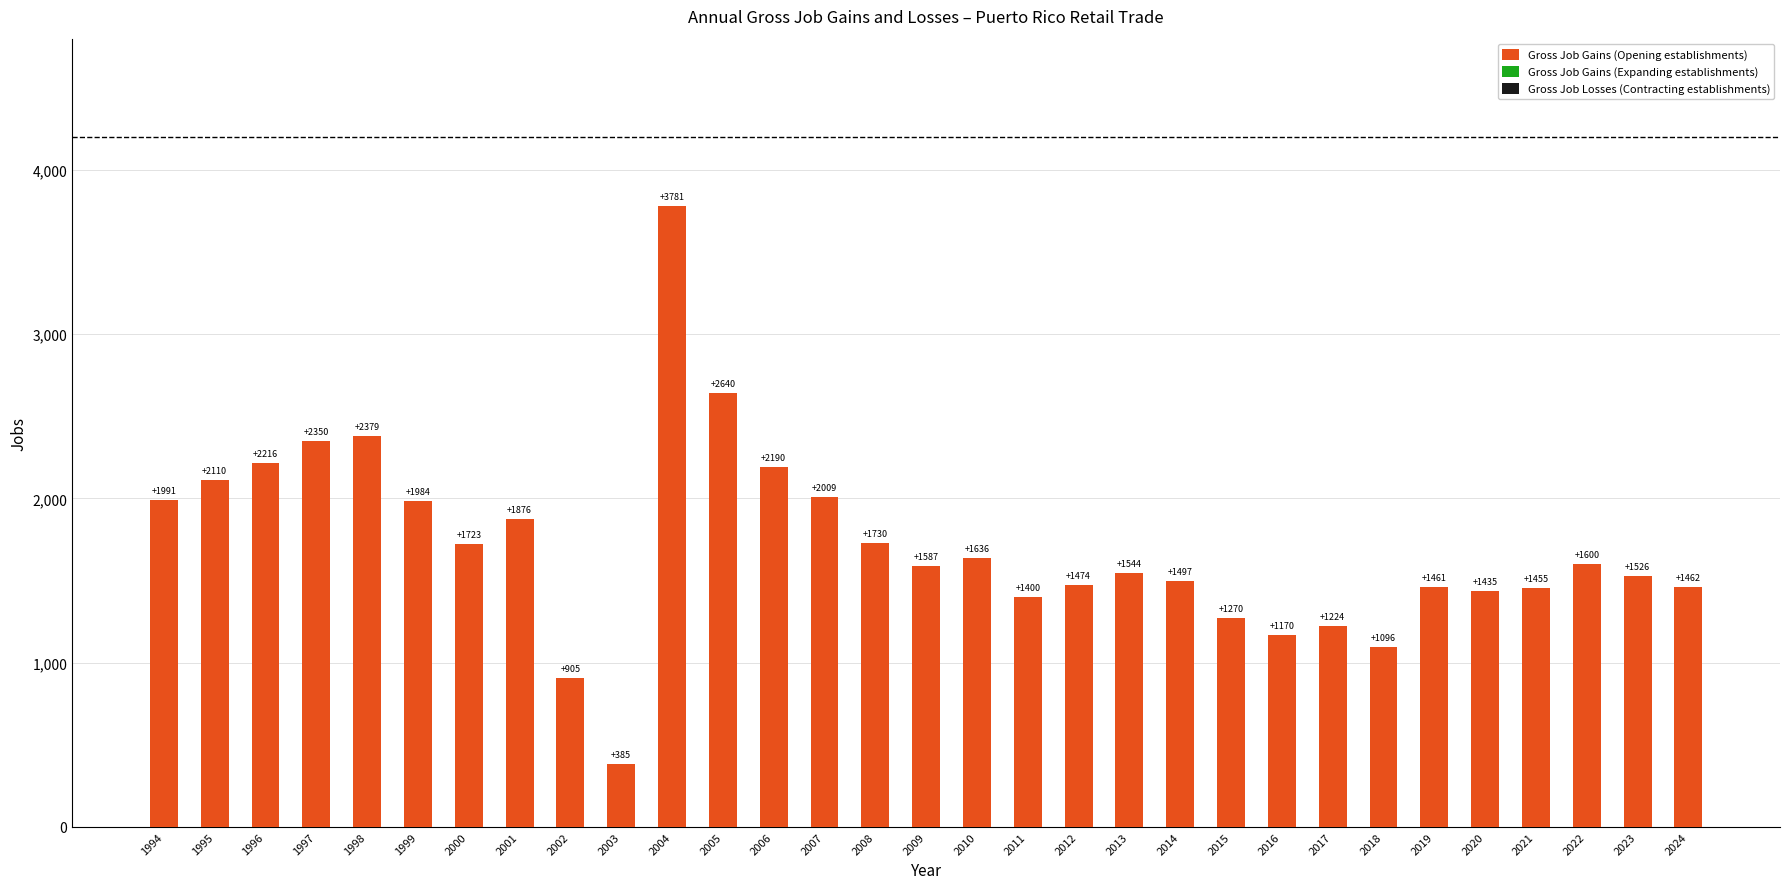

Where is the data nearest to the value 2083?

1995